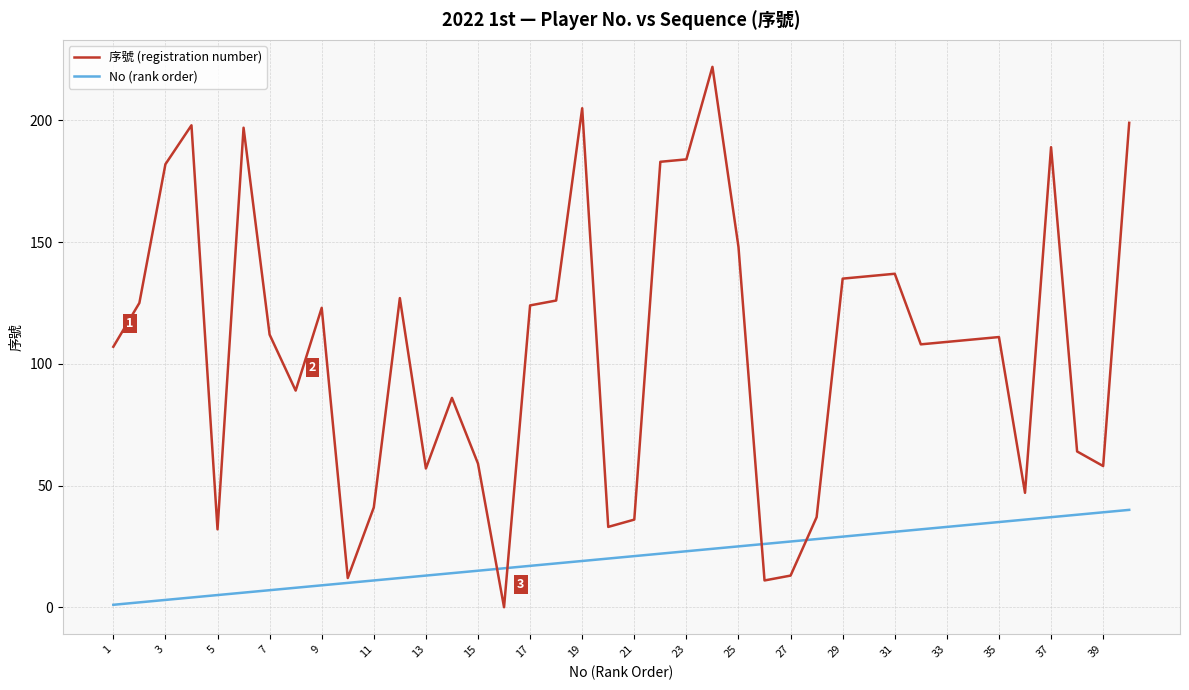

What is the greatest value displayed?

222